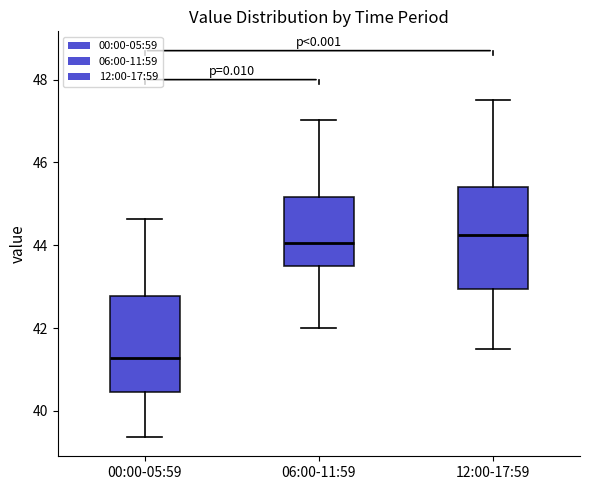

Reading left to right, read every box against the y-axis: the position of its median line, the range the box covers, and the ends of its whiskers. The values are not printed on the chart, so give them approximately, as read against the axis.

00:00-05:59: median 41.2, box 40.4 to 42.8, whiskers 39.4 to 44.6
06:00-11:59: median 44.0, box 43.6 to 45.2, whiskers 42.0 to 47.0
12:00-17:59: median 44.2, box 43.0 to 45.4, whiskers 41.6 to 47.6